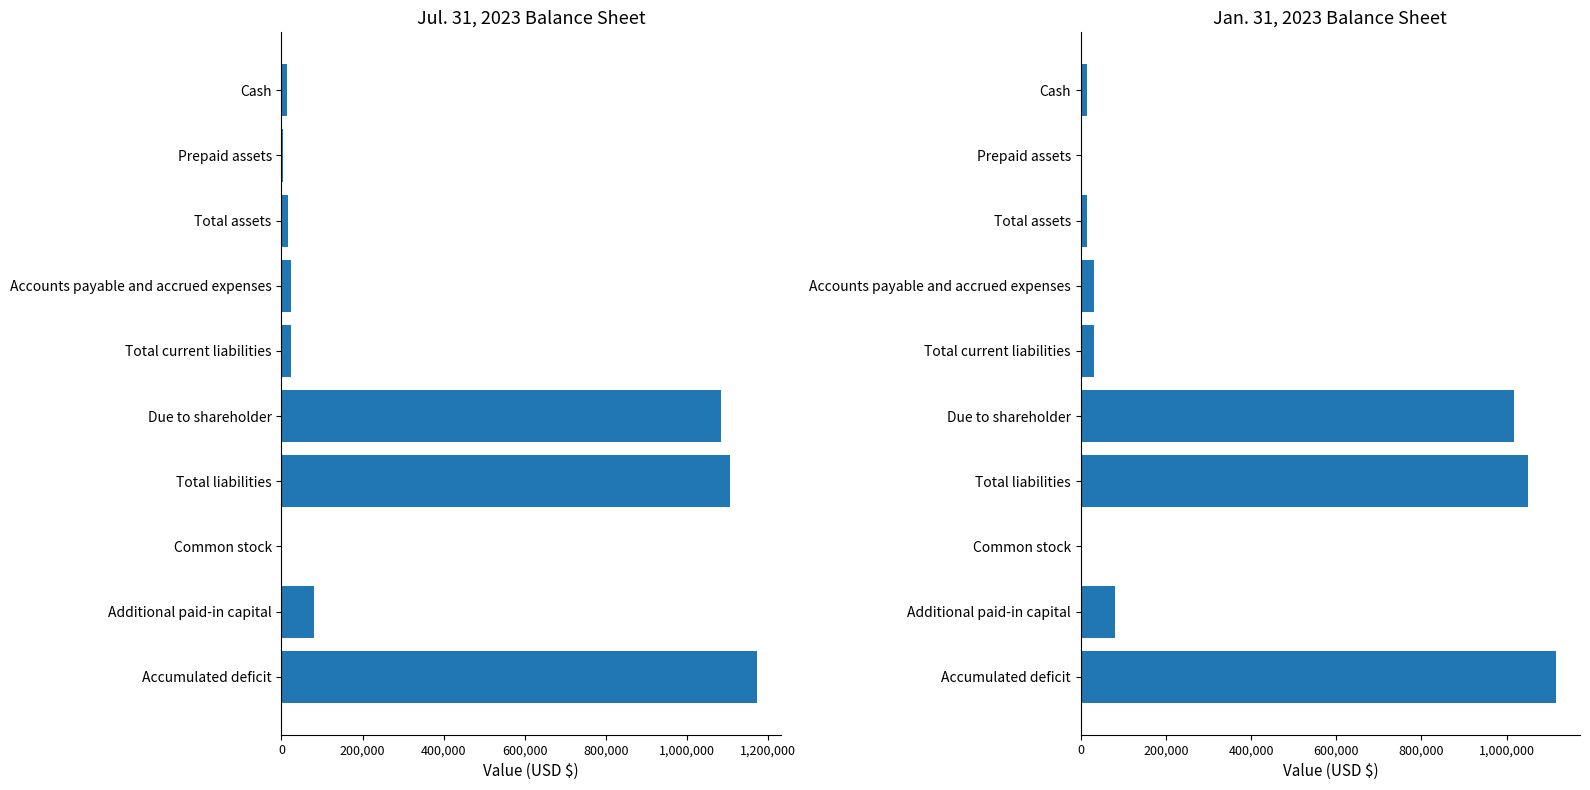

What is the difference between the Jan. 31, 2023 values at Accumulated deficit and Common stock?

1115335